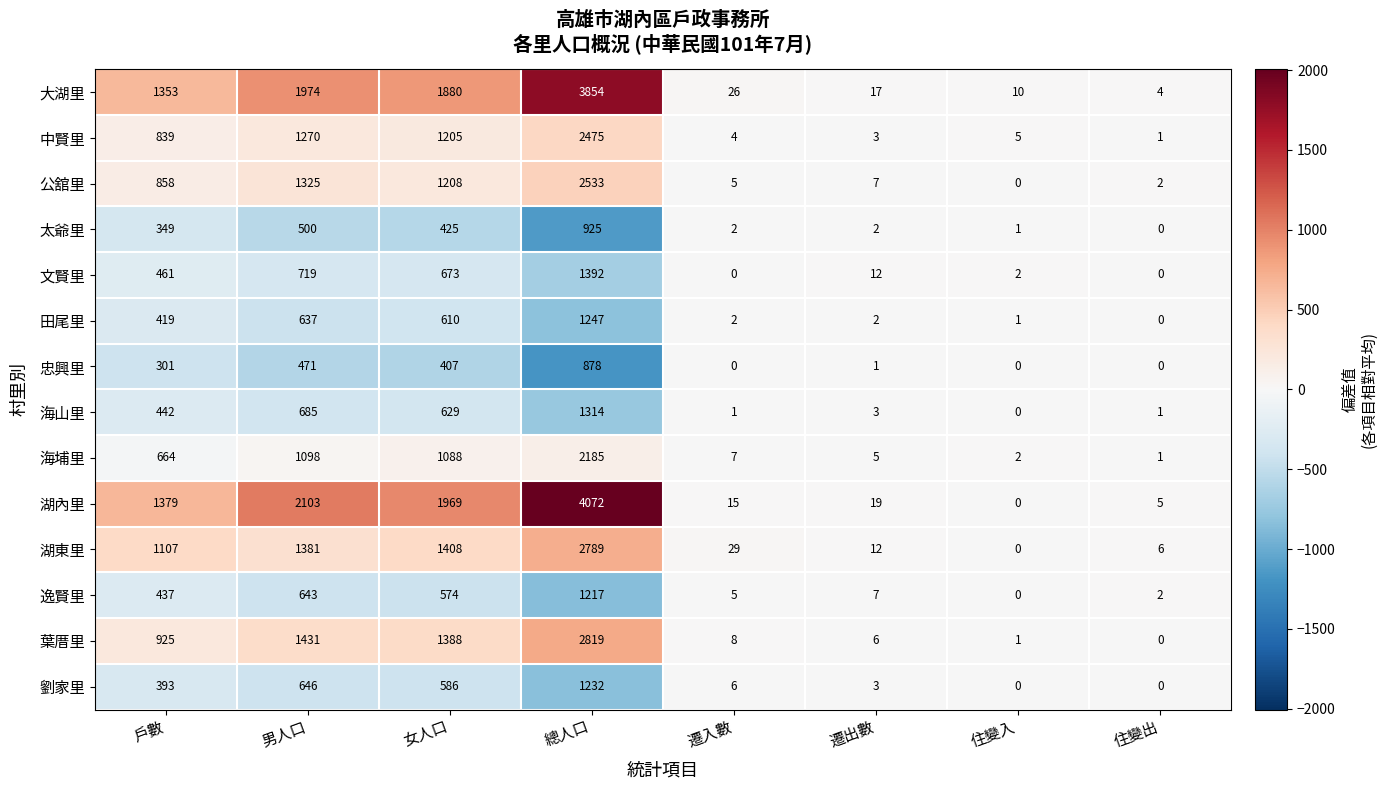

Is it true that 逸賢里 equals 551 at 住變入?

False